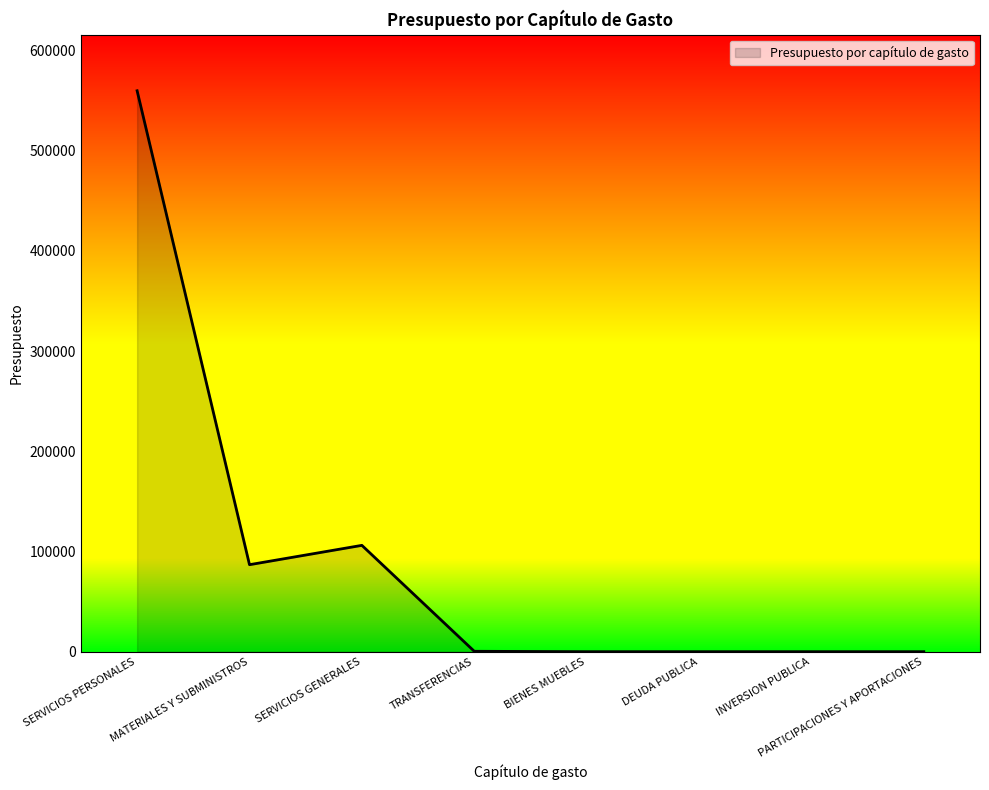

At which label is the value closest to 279848?

SERVICIOS GENERALES